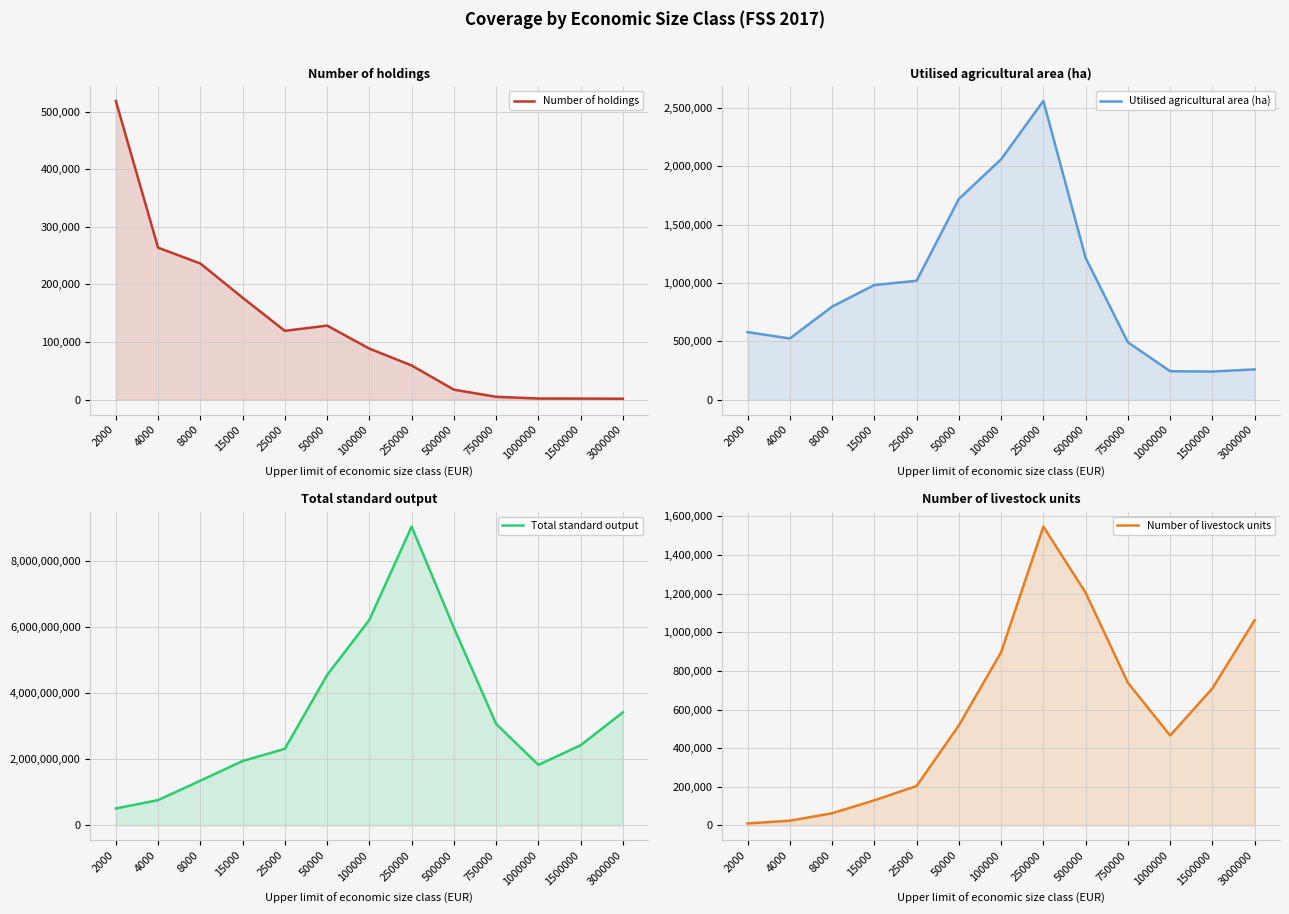

What is the approximate value of Utilised agricultural area (ha) at 250000?

2557983.2